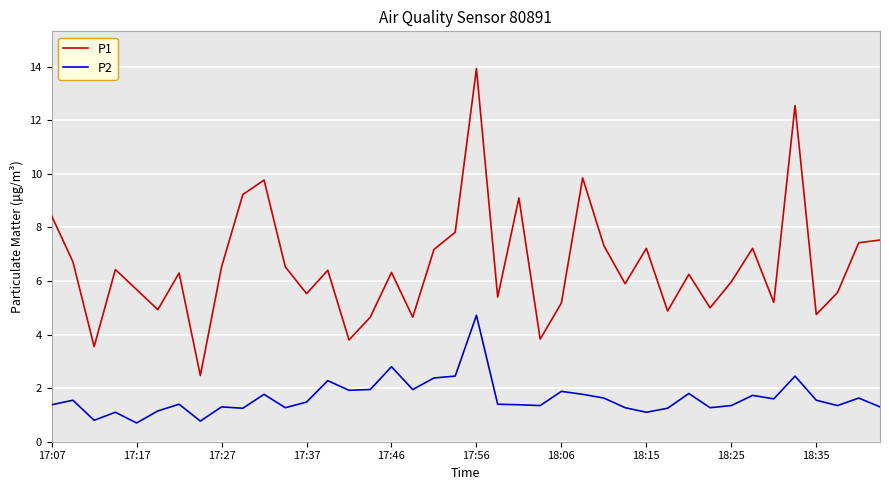

What is the difference between the maximum and minimum values in the P2 series?

4.0